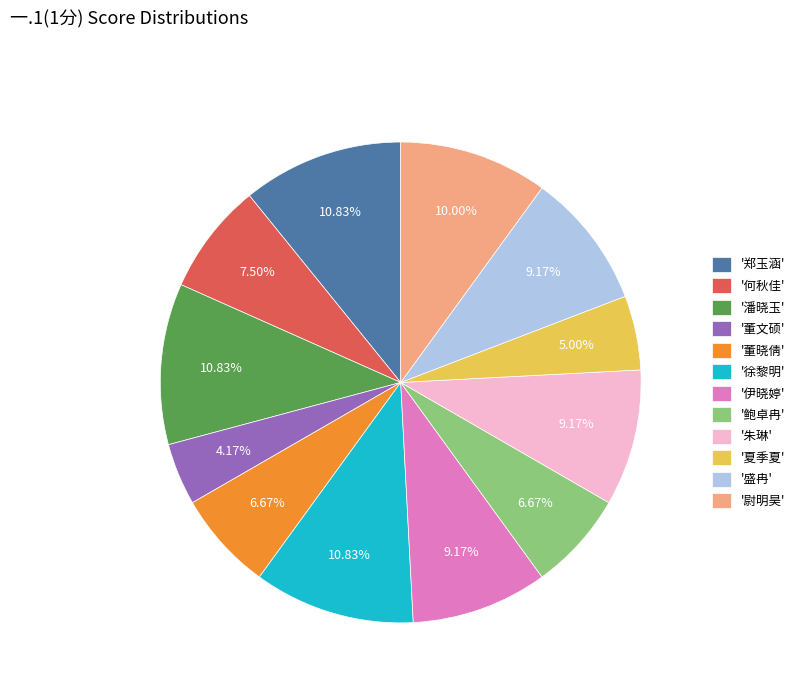

To the nearest percent, what is the average slice percentage?

8%